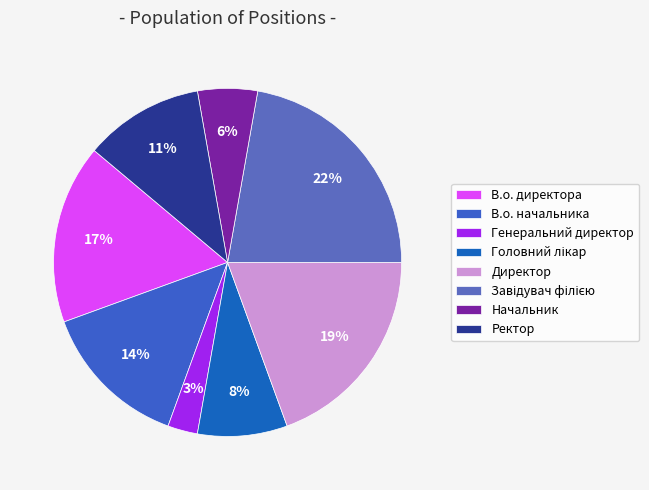

Which has a higher value, Директор or Ректор?

Директор